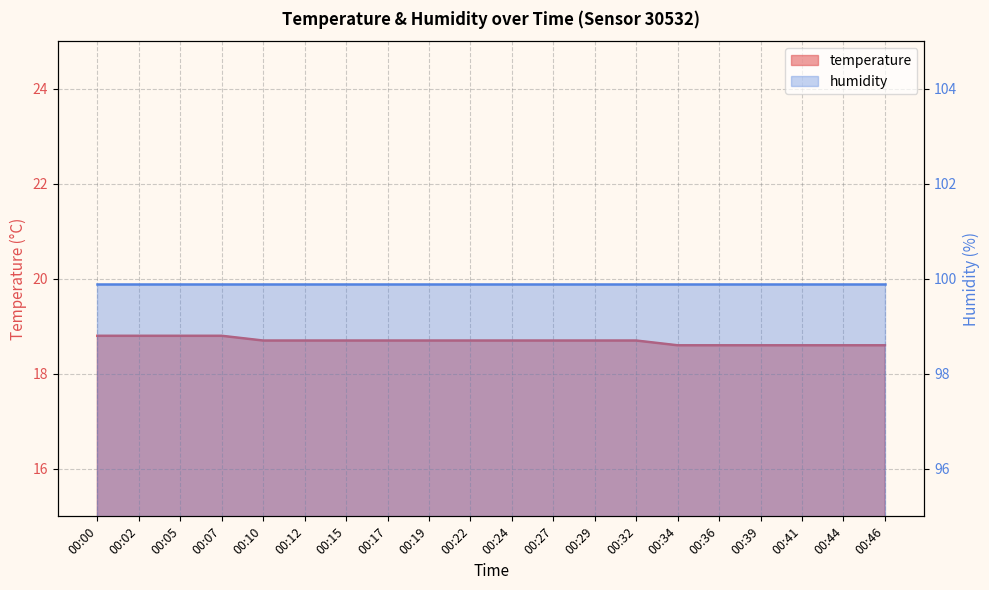

Where is the data nearest to the value 18?

00:34